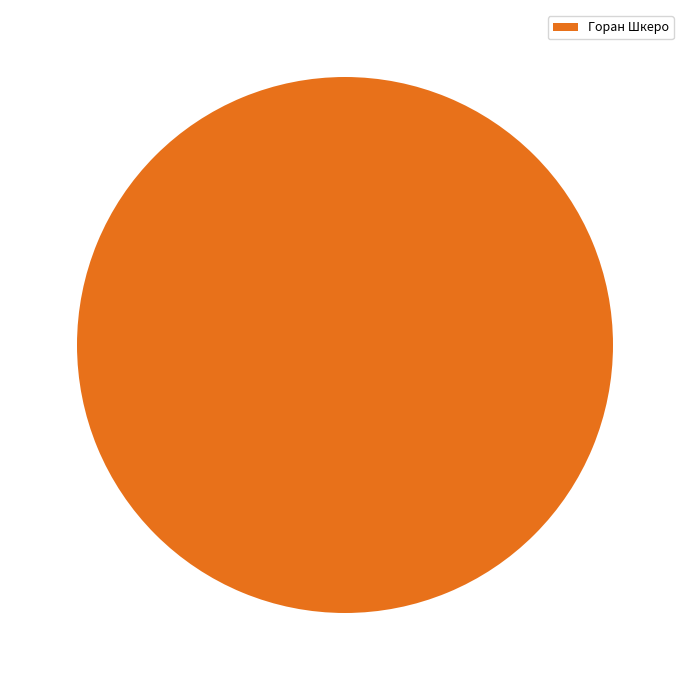

Is it true that Горан Шкеро is 100% of the pie?

True